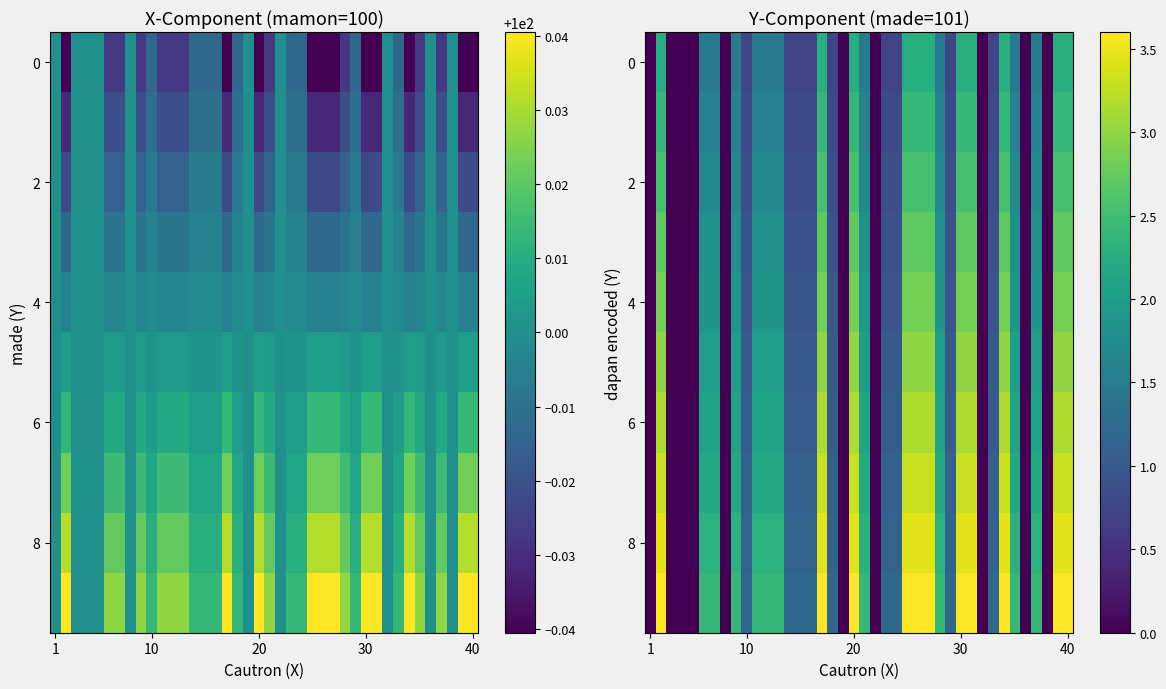

Which has a higher value, 13 or 32?

13